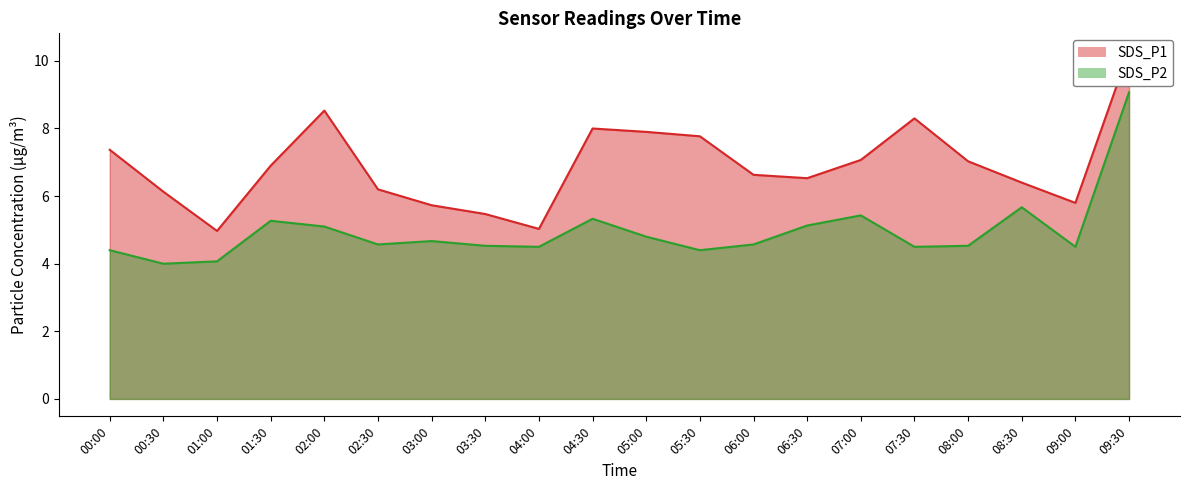

True or false: SDS_P1 has a value of 7.9 at 05:00.

True